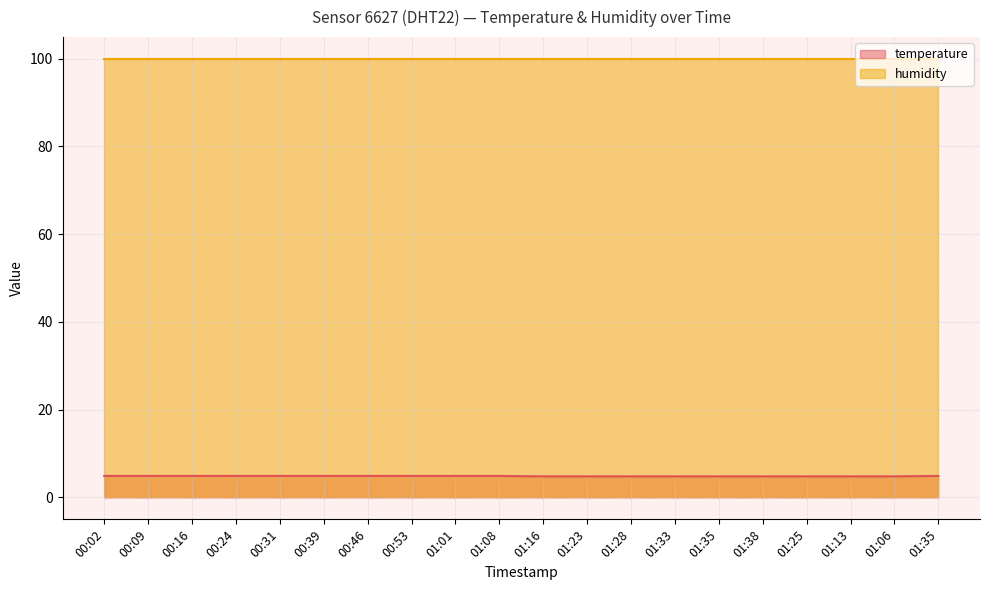

How many values are between 4 and 5?

20